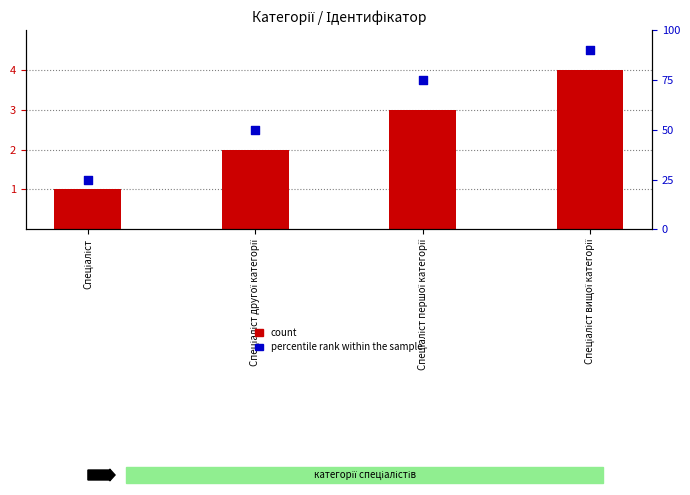

At which category is the sum across all series the highest?

Спеціаліст вищої категорії